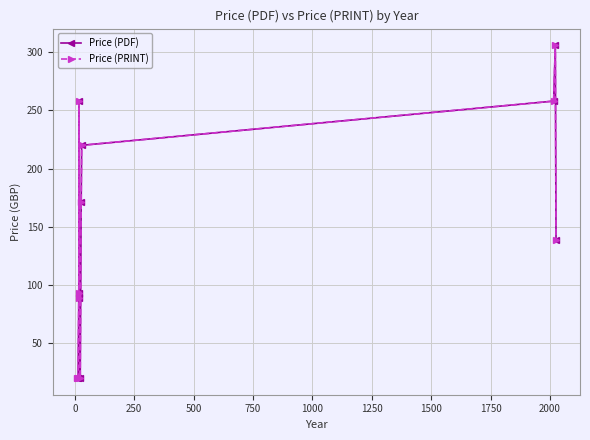

What is the sum of all Price (PRINT) values?

1613.7